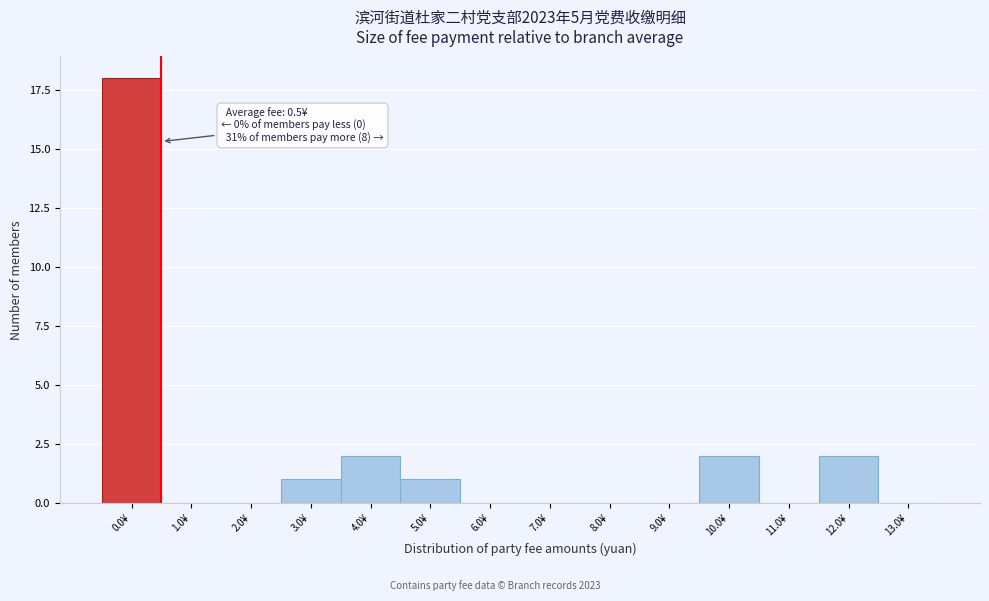

Reading right to left, what are all the values shown in this chart?

13.0¥=0	12.0¥=2	11.0¥=0	10.0¥=2	9.0¥=0	8.0¥=0	7.0¥=0	6.0¥=0	5.0¥=1	4.0¥=2	3.0¥=1	2.0¥=0	1.0¥=0	0.0¥=18